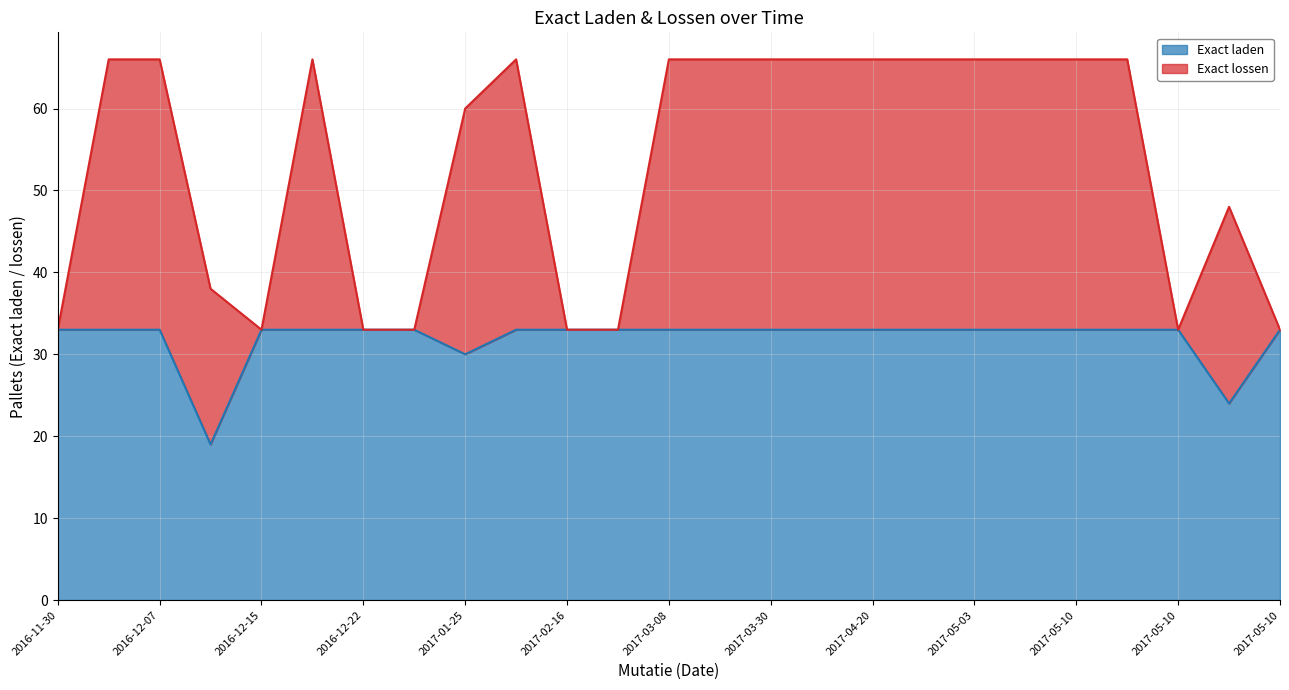

What is the value of the 6th point from the left?

33